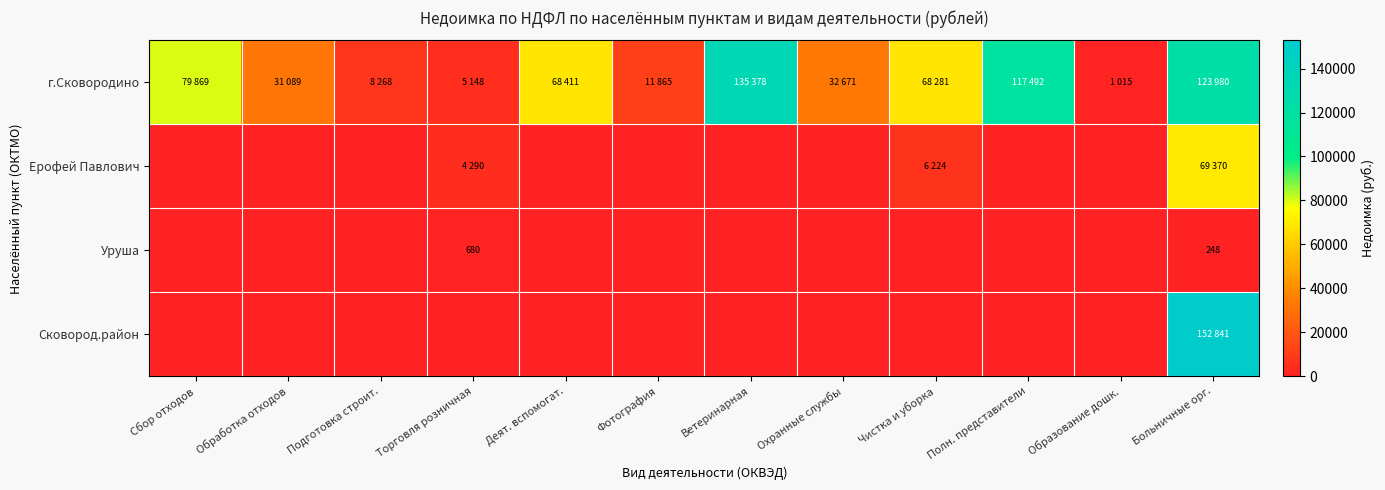

Rank the series at Обработка отходов from lowest to highest value.

Ерофей Павлович, Уруша, Сковород.район, г.Сковородино